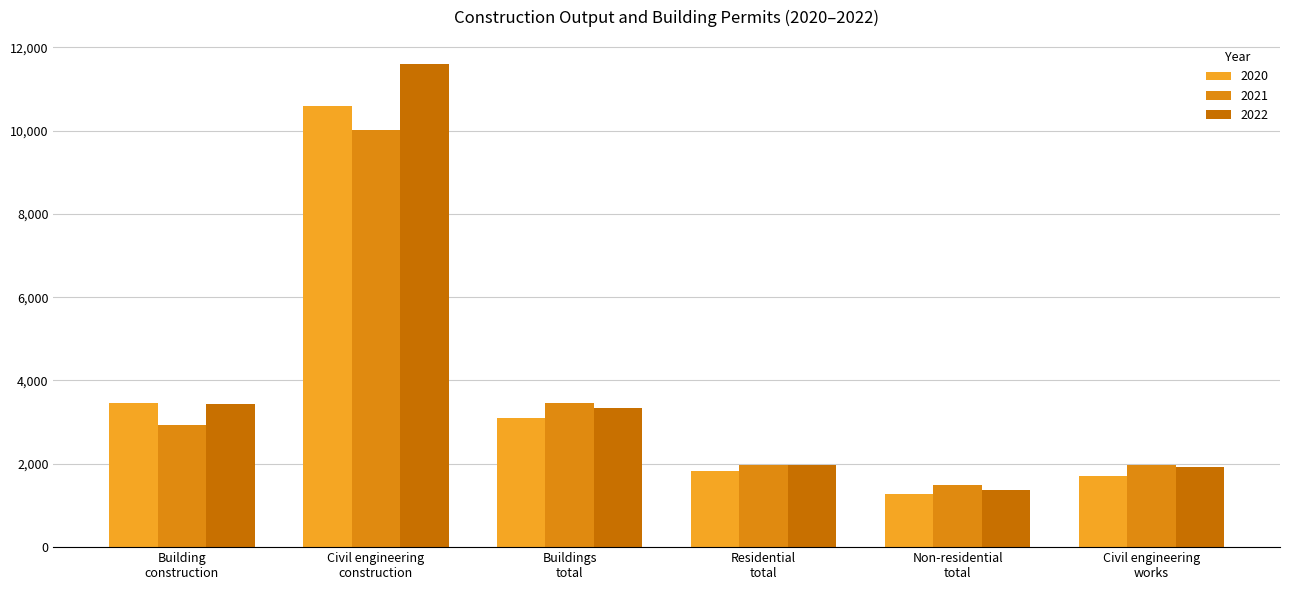

What is the minimum value shown in the chart?

1269